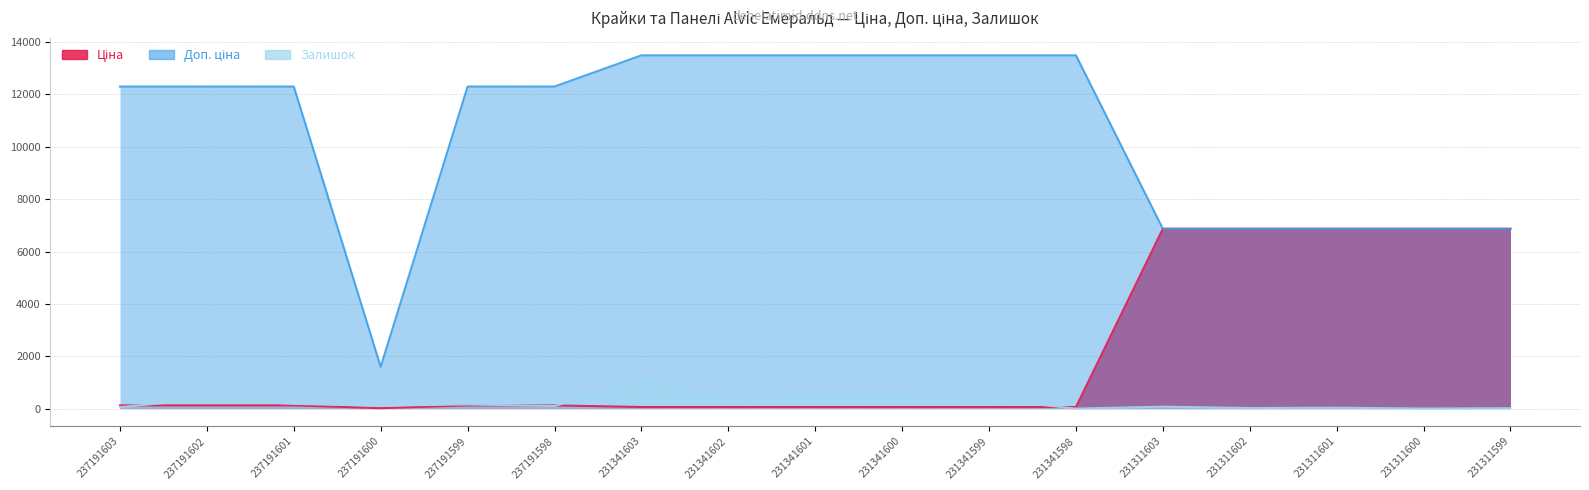

Read the Ціна value at 237191600.

16.0